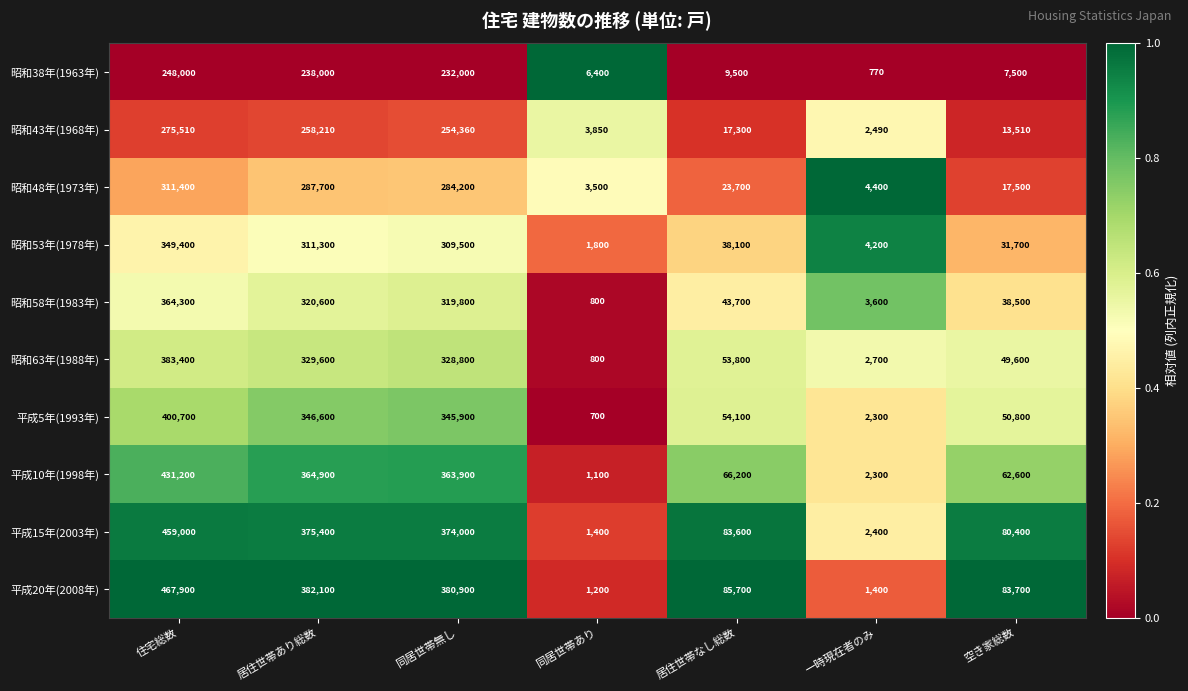

At which label does 平成10年(1998年) reach its peak?

住宅総数